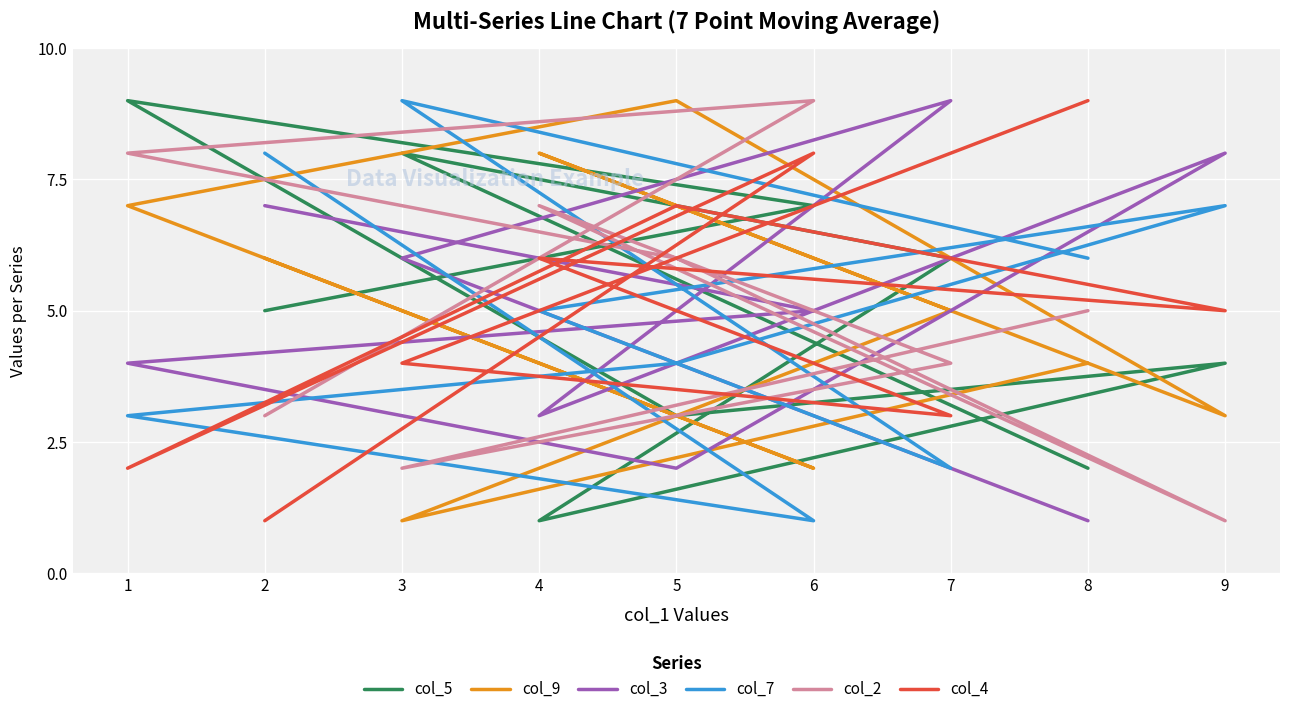

How many intersections are there between col_4 and col_5?

5